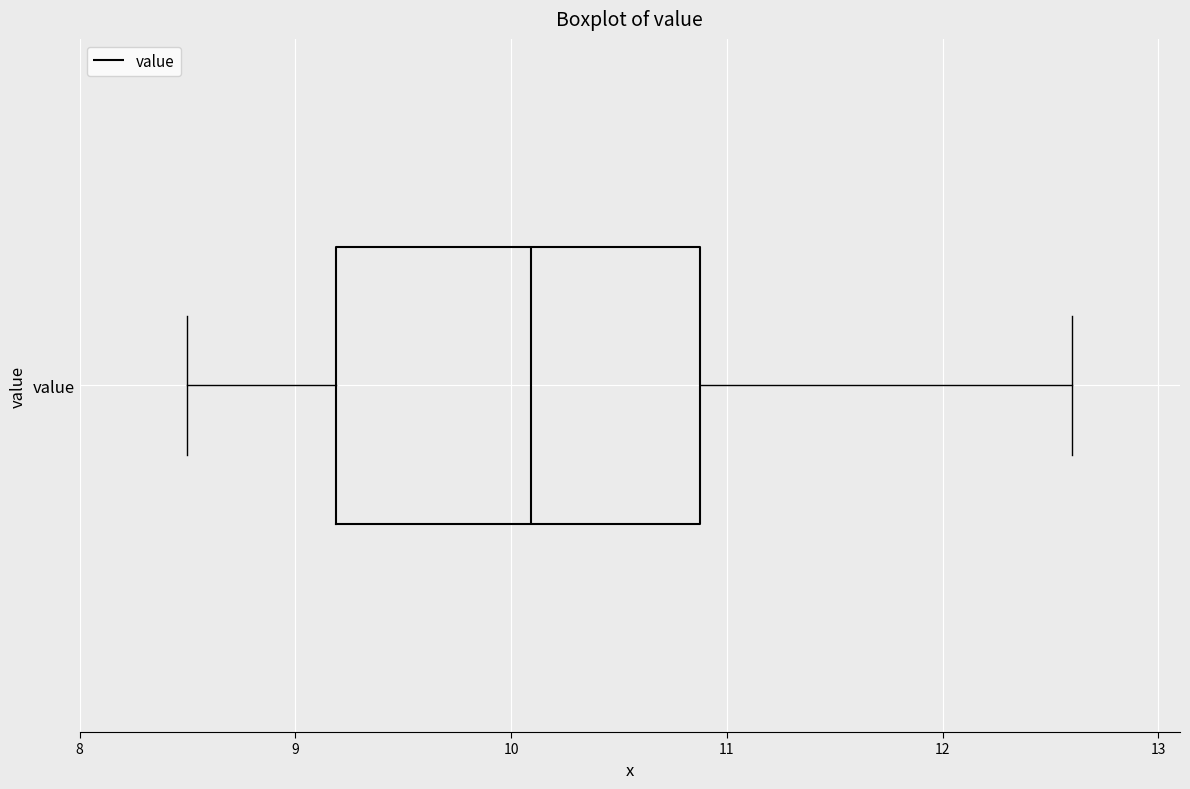

Transcribe this box plot: give where the median line is, the range the box spans, and where the two whiskers end, as read against the x-axis. The values are not printed on the chart, so give them approximately, as read against the axis.

median 10.1, box 9.2 to 10.9, whiskers 8.5 to 12.6